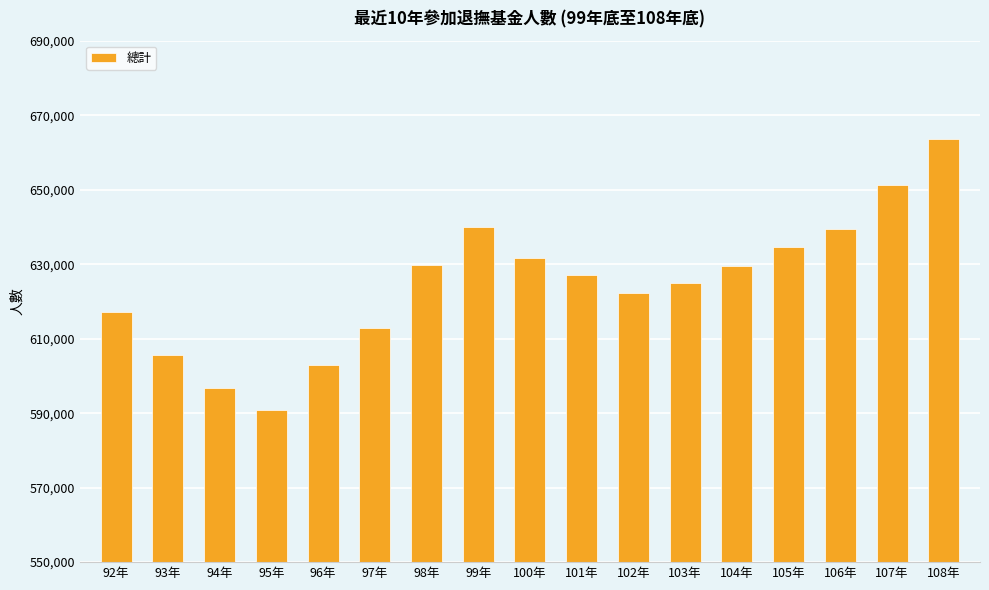

Does the chart contain any negative values?

No